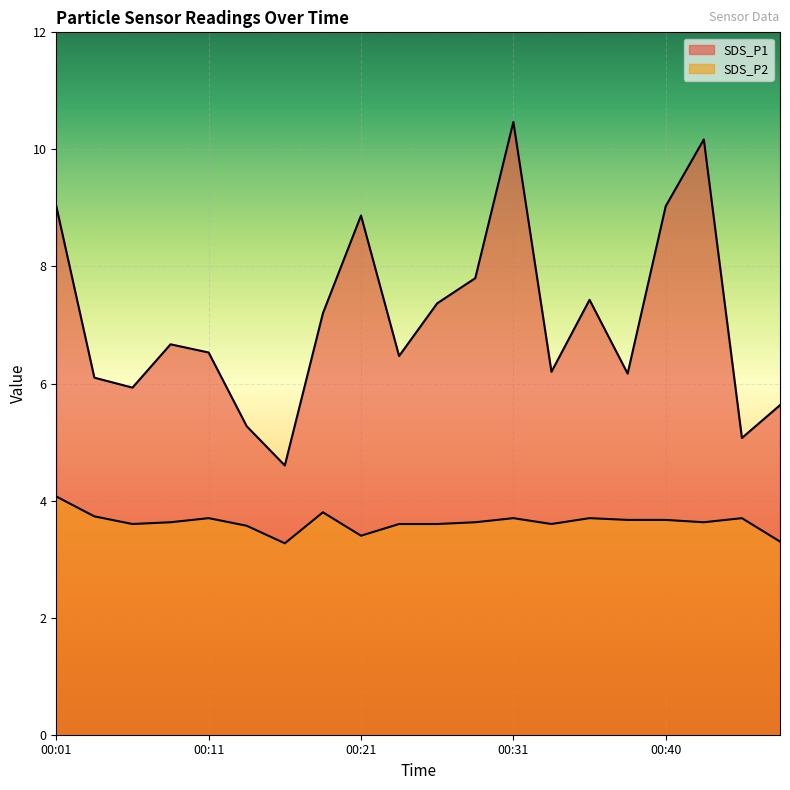

At which label does SDS_P1 reach its minimum?

00:16